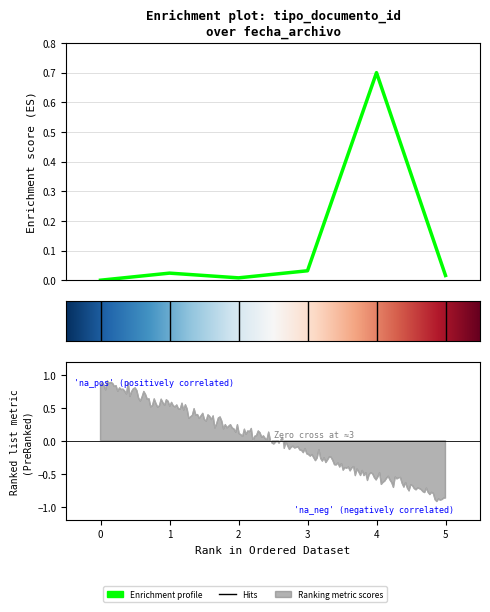

How many data points are above 0?

5